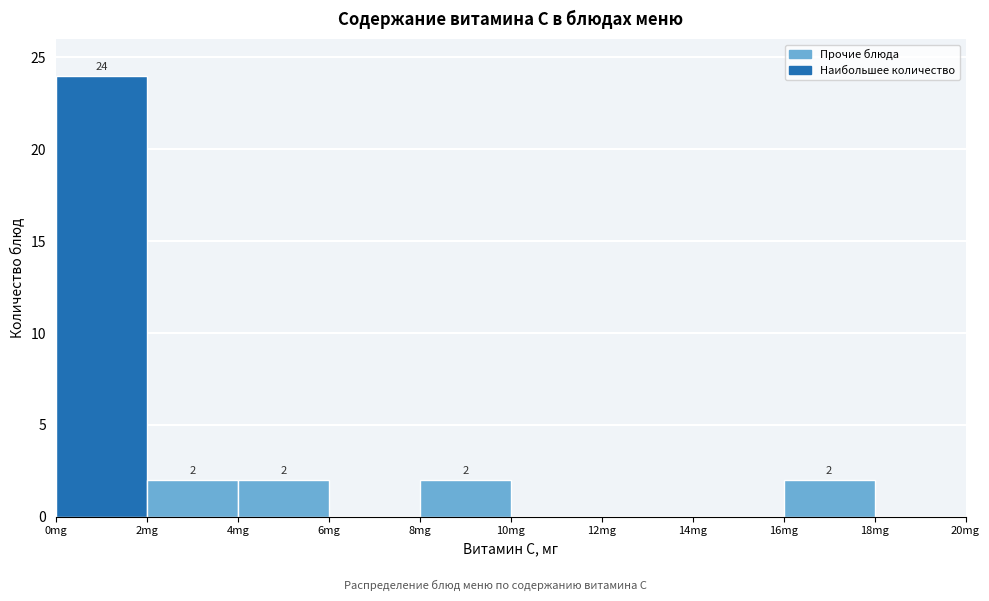

Which range on the x-axis has the tallest bar?

0 to 2